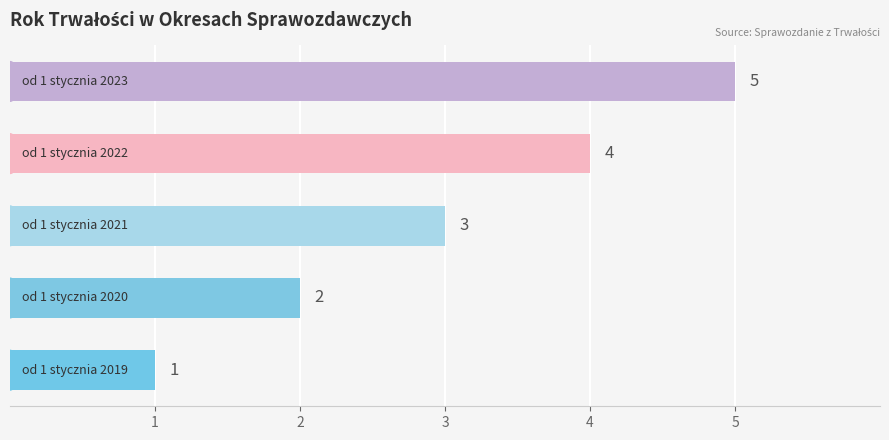

What is the difference between the maximum and second lowest values?

3